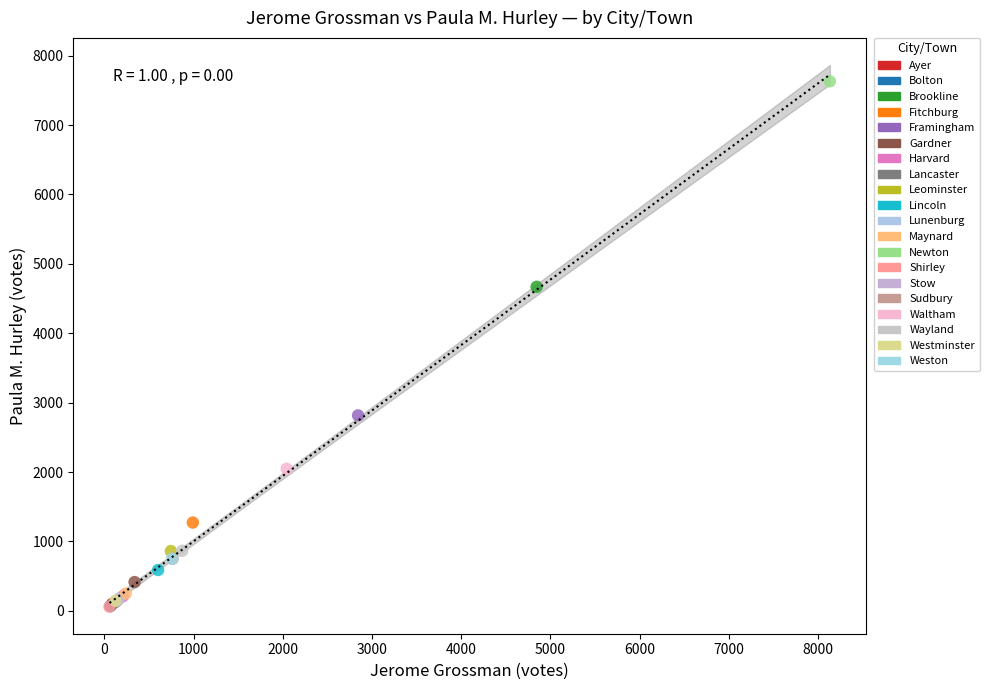

What are all the series names shown in the legend?

Ayer, Bolton, Brookline, Fitchburg, Framingham, Gardner, Harvard, Lancaster, Leominster, Lincoln, Lunenburg, Maynard, Newton, Shirley, Stow, Sudbury, Waltham, Wayland, Westminster, Weston